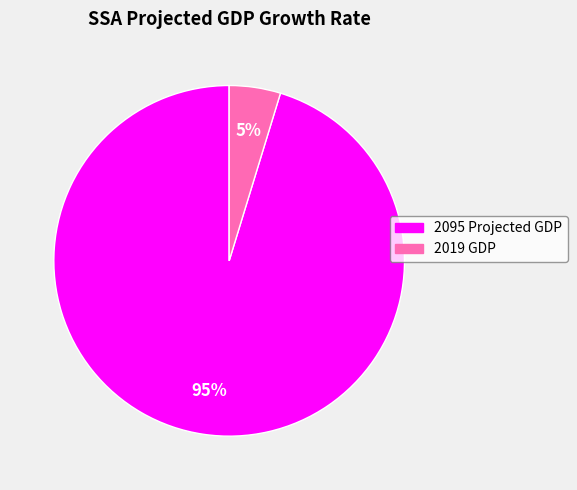

Between 2095 Projected GDP and 2019 GDP, which is larger?

2095 Projected GDP